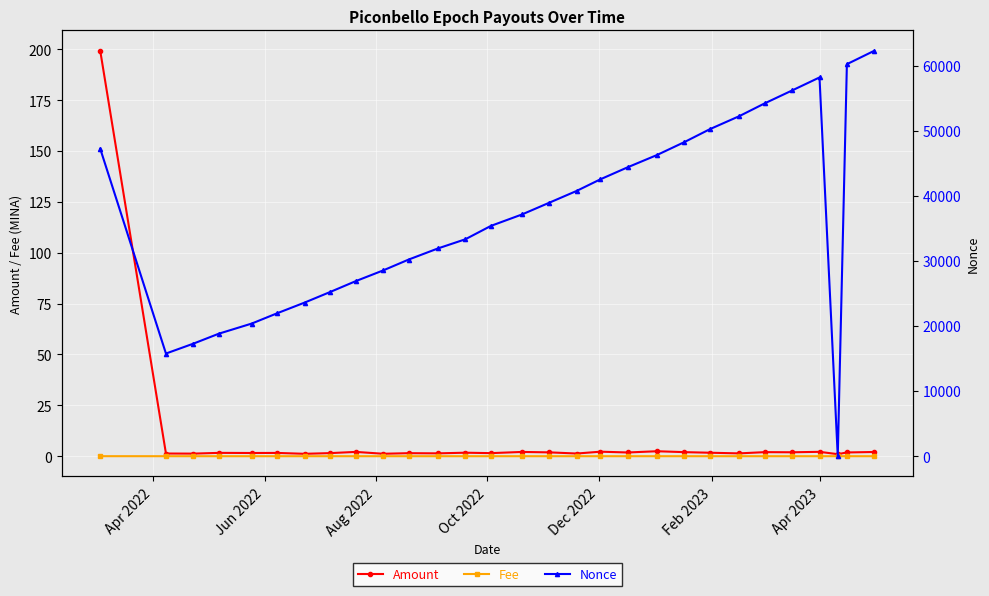

True or false: Amount has more than 1 interior local peaks.

True